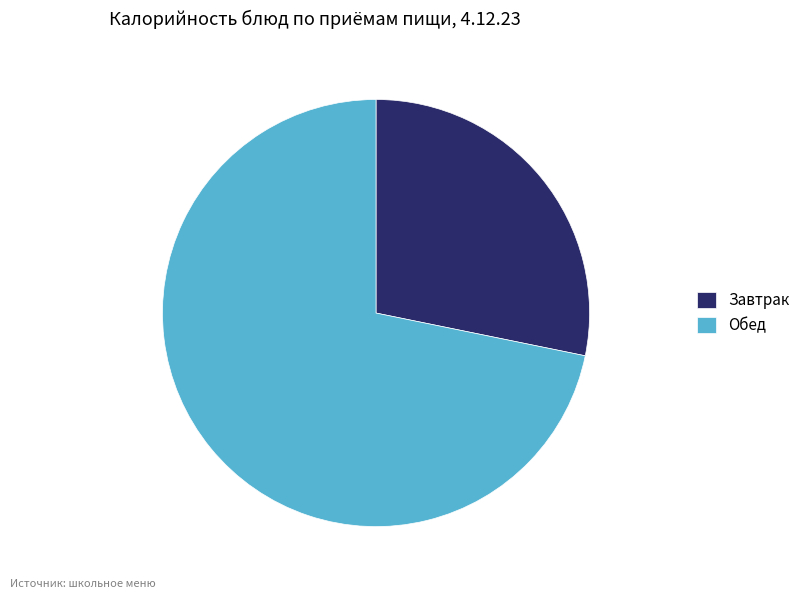

Count the number of slices in the pie.

2